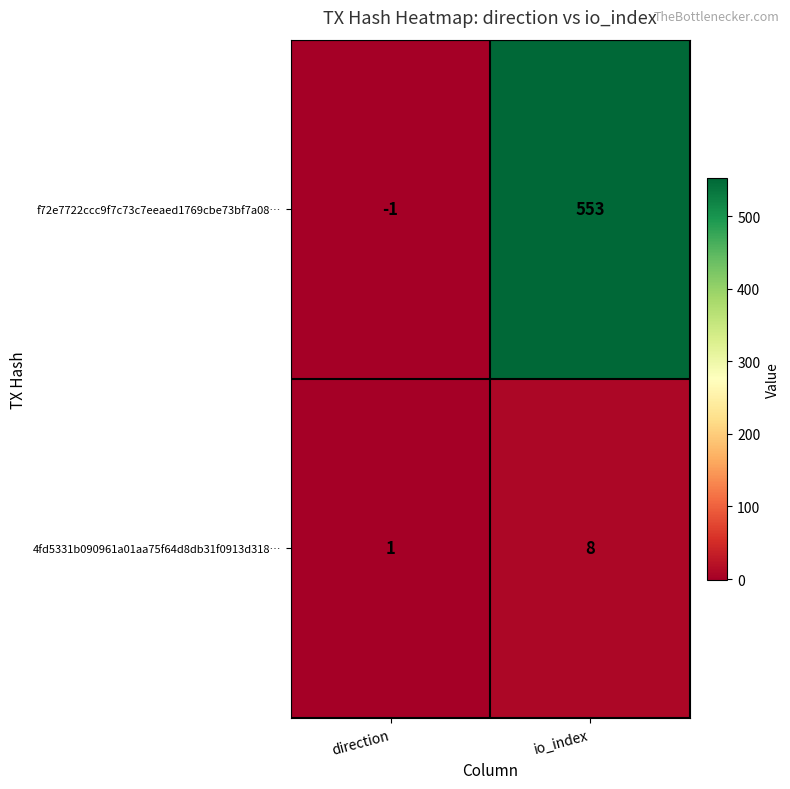

Reading right to left, what are all the values shown in this chart?

f72e7722ccc9f7c73c7eeaed1769cbe73bf7a08…: io_index=553	direction=-1
4fd5331b090961a01aa75f64d8db31f0913d318…: io_index=8	direction=1